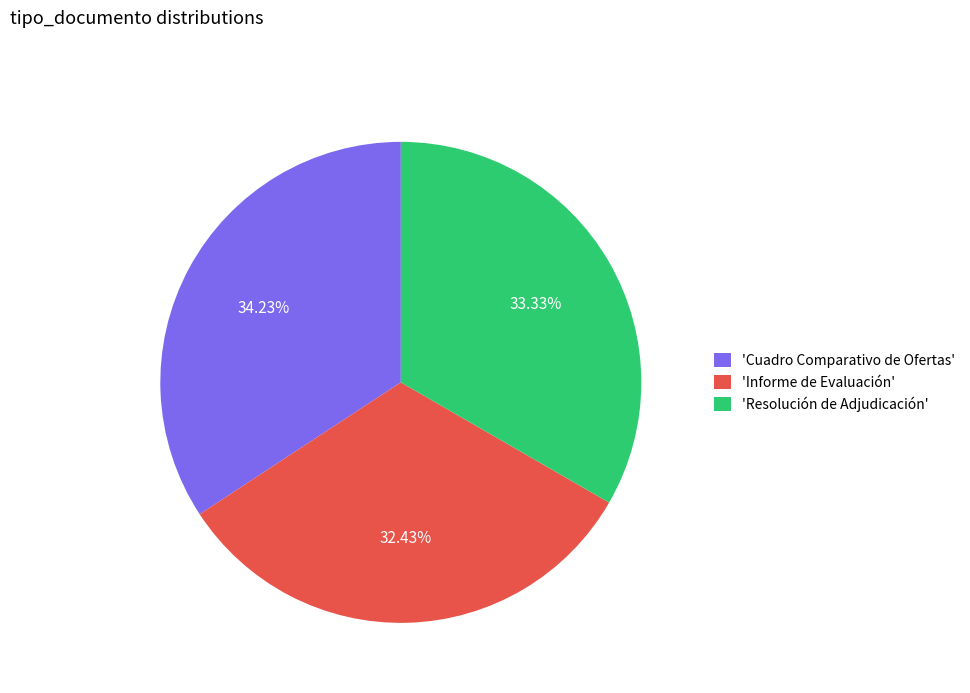

Which has a higher value, 'Informe de Evaluación' or 'Cuadro Comparativo de Ofertas'?

'Cuadro Comparativo de Ofertas'